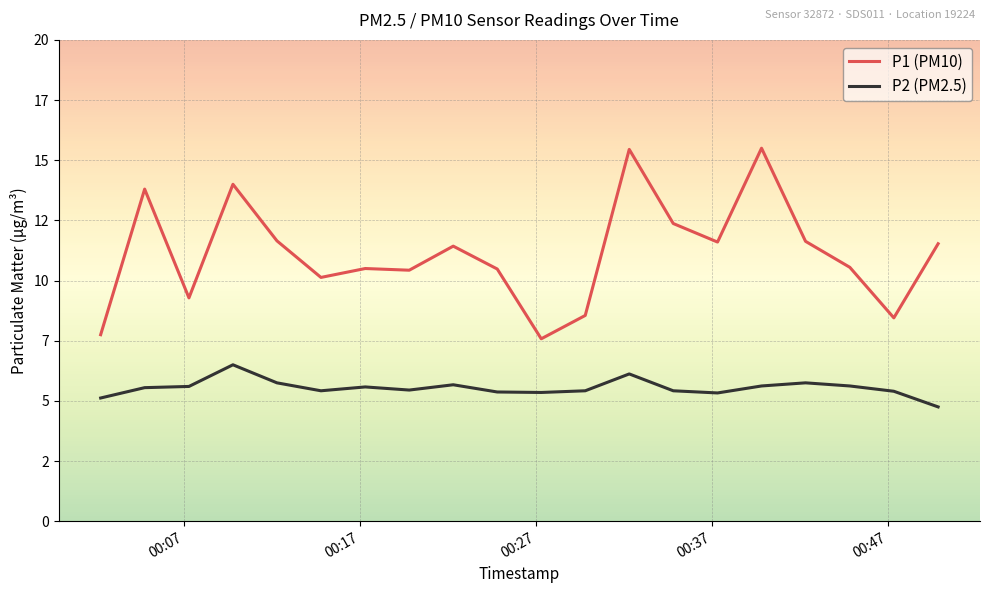

Does the chart display data point markers on the line(s)?

No